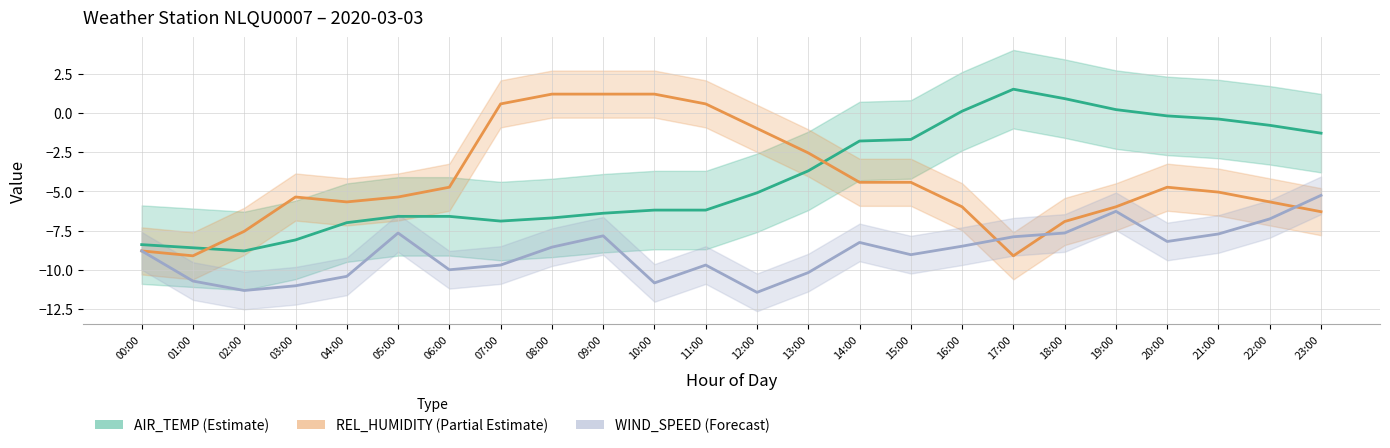

The value of WIND_SPEED (Forecast) at 01:00 is -16.5. True or false?

False